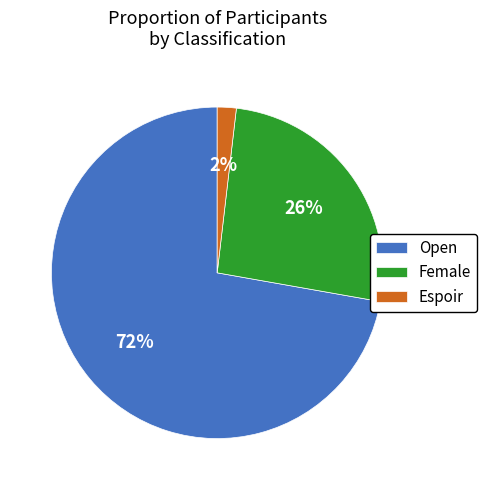

Is the sum of Espoir and Female greater than half?

No